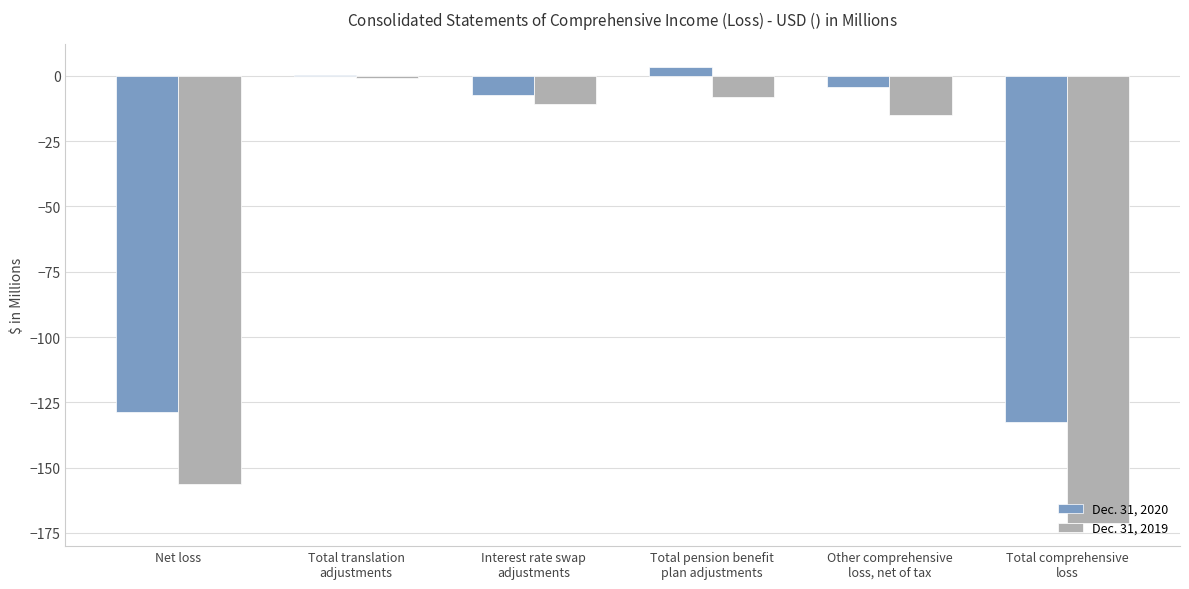

Reading right to left, extract all data points from this chart.

Dec. 31, 2020: Total comprehensive
loss=-132.6	Other comprehensive
loss, net of tax=-4.1	Total pension benefit
plan adjustments=3.3	Interest rate swap
adjustments=-7.5	Total translation
adjustments=0.2	Net loss=-128.5
Dec. 31, 2019: Total comprehensive
loss=-171.3	Other comprehensive
loss, net of tax=-15.0	Total pension benefit
plan adjustments=-8.1	Interest rate swap
adjustments=-10.7	Total translation
adjustments=-1.0	Net loss=-156.3